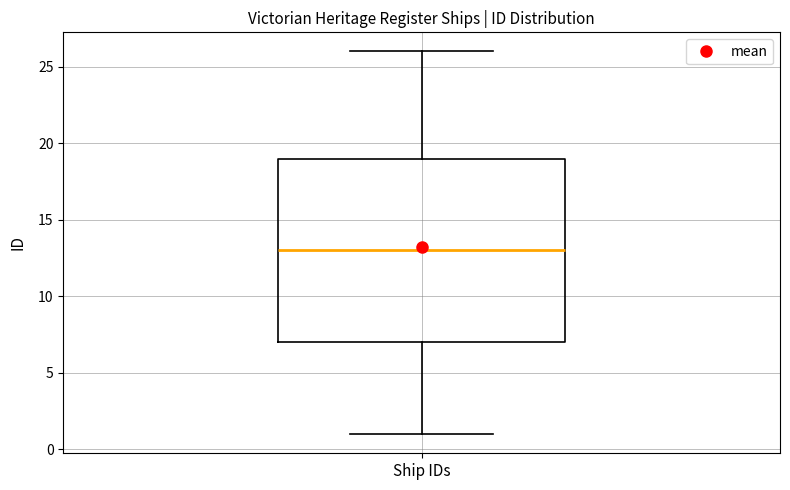

Transcribe this box plot: give where the median line is, the range the box spans, and where the two whiskers end, as read against the y-axis. The values are not printed on the chart, so give them approximately, as read against the axis.

median 13, box 7 to 19, whiskers 1 to 26